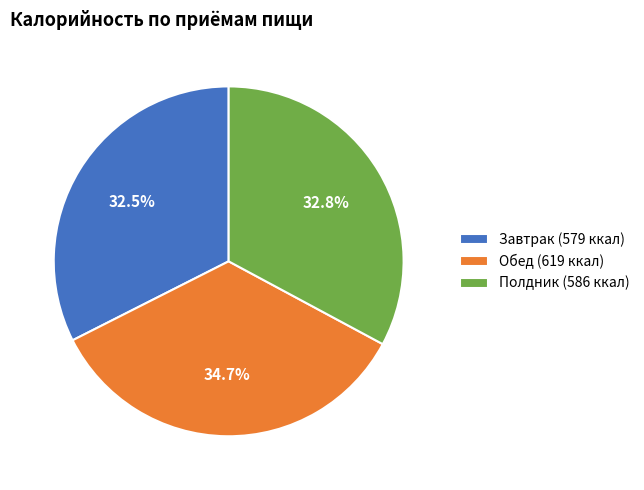

Count the number of slices in the pie.

3